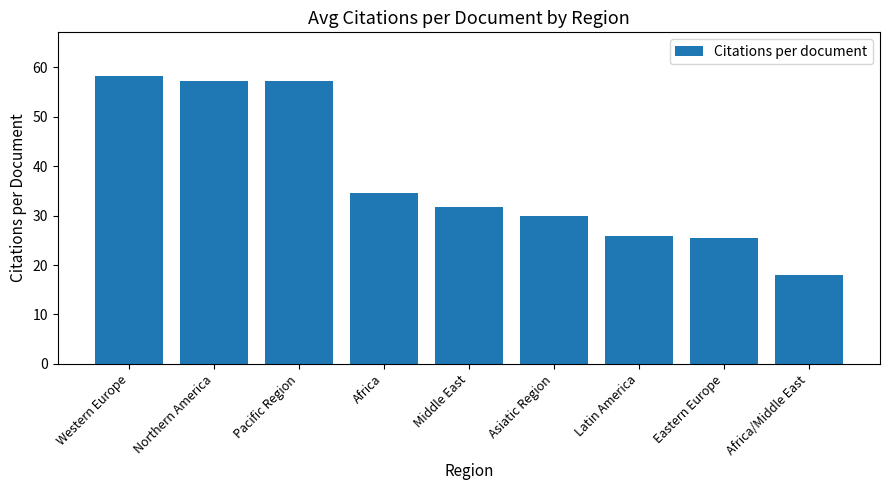

Where does the data first go above 31?

Western Europe